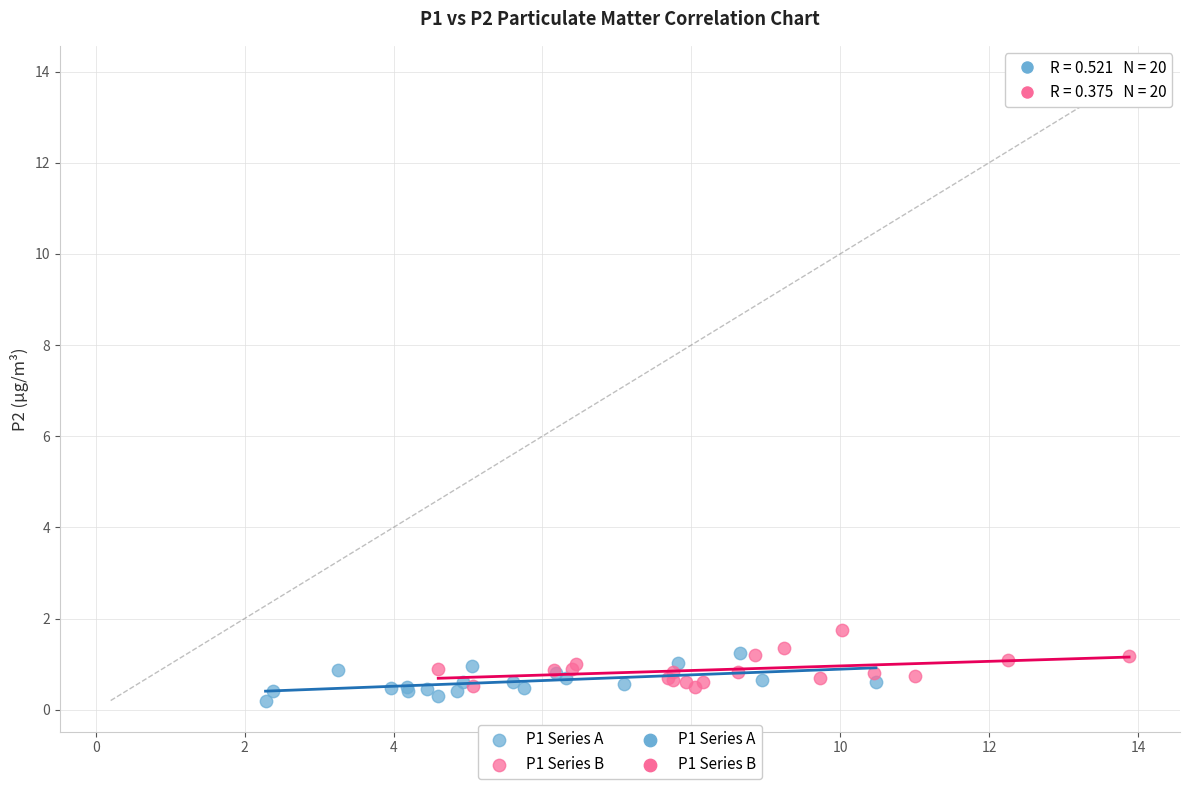

Which series contains the lowest Y value?

P1 Series A